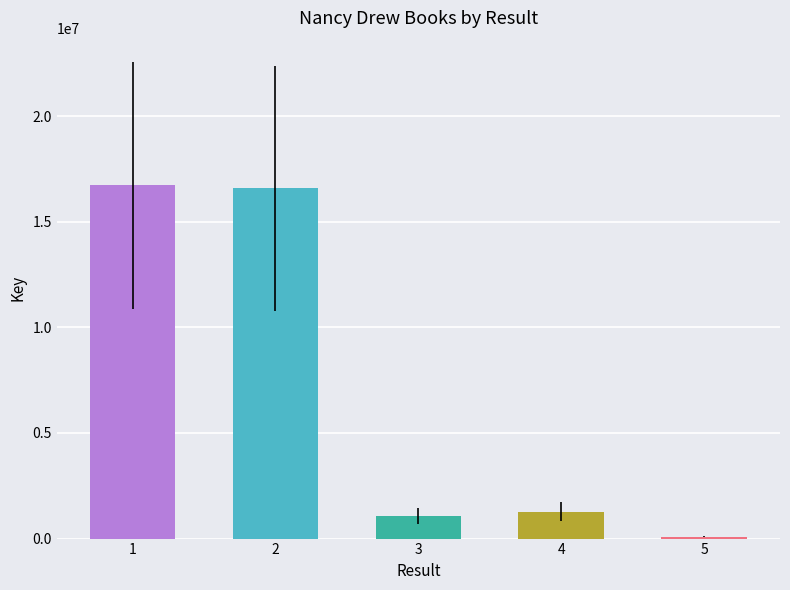

The value at 4 is 2248677. True or false?

False